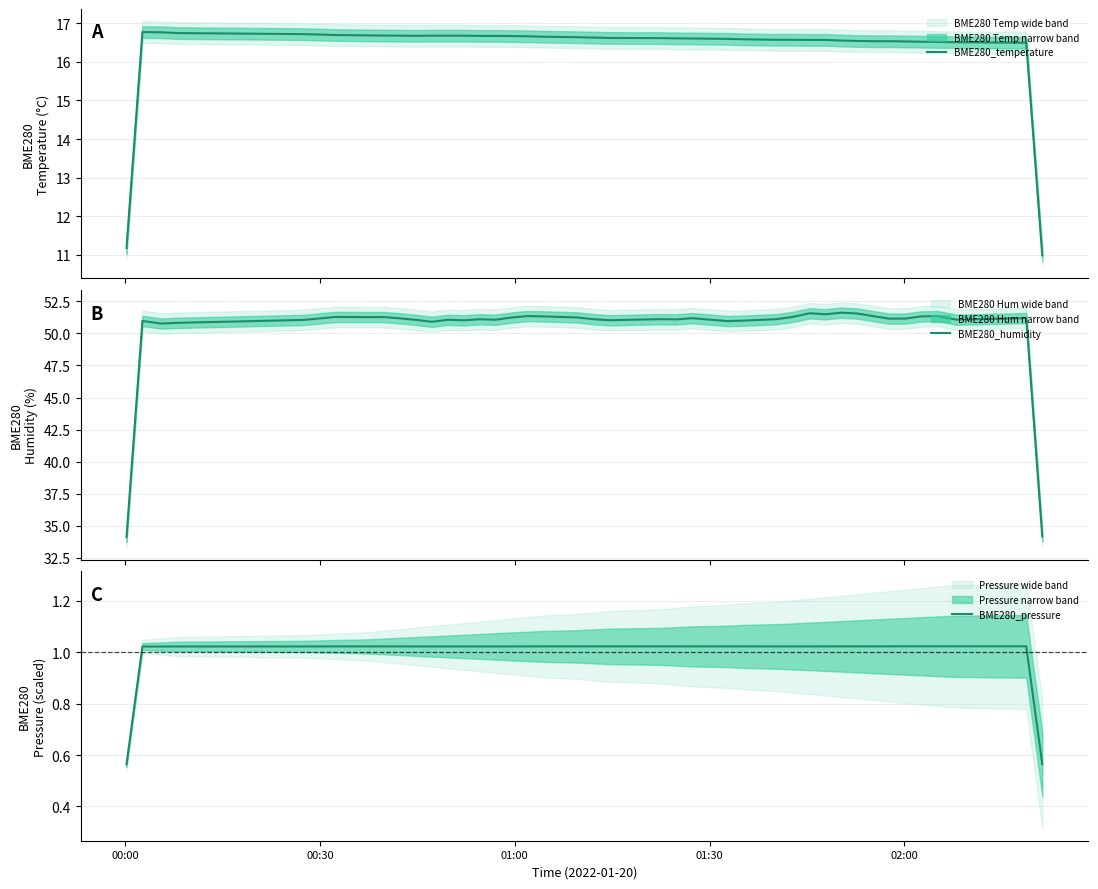

What is the average value of the BME280_temperature series?

16.3